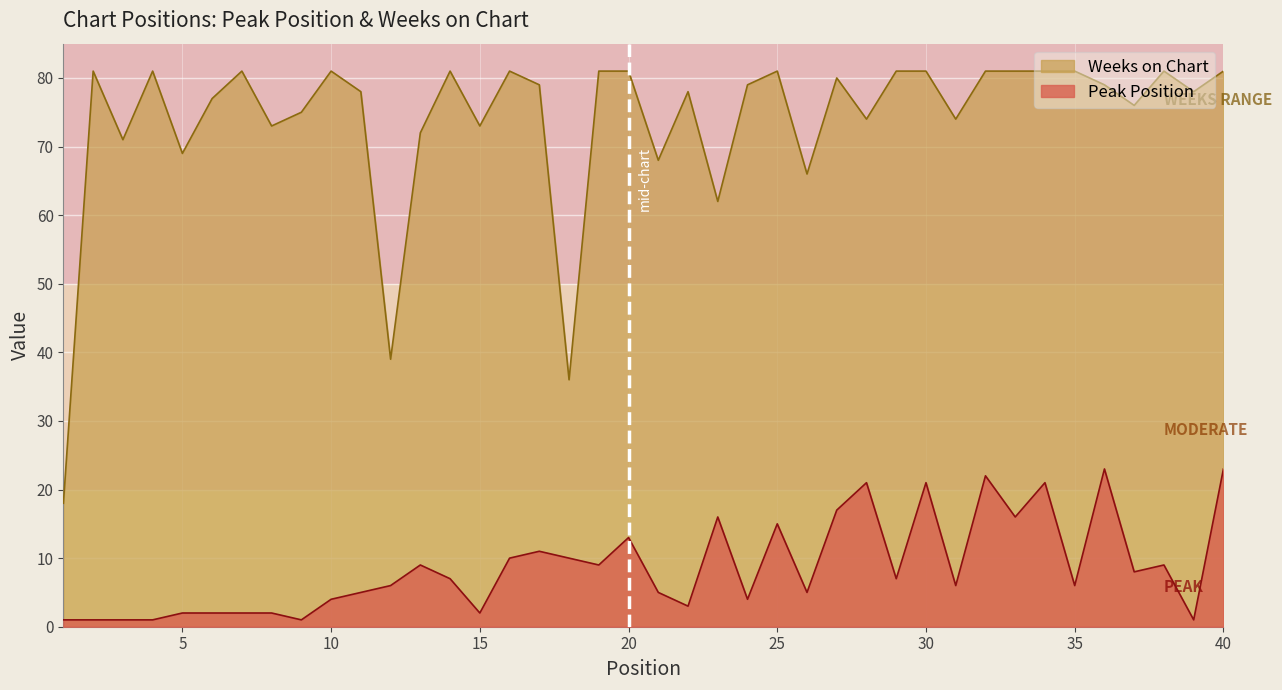

The Weeks on Chart series shows 30 at 7. True or false?

False